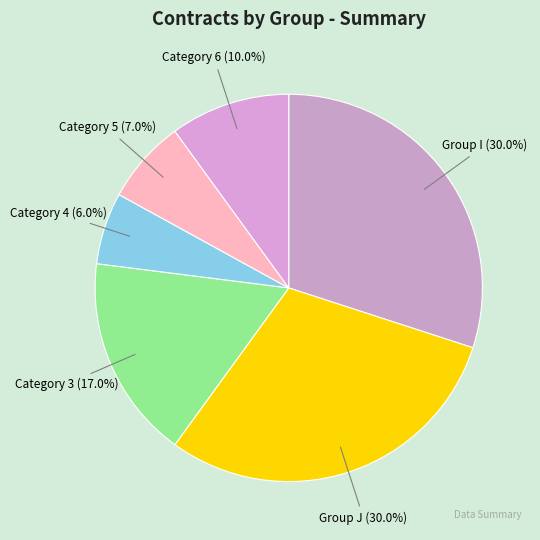

What is the ratio of the value at Category 3 to the value at Category 6?

1.7